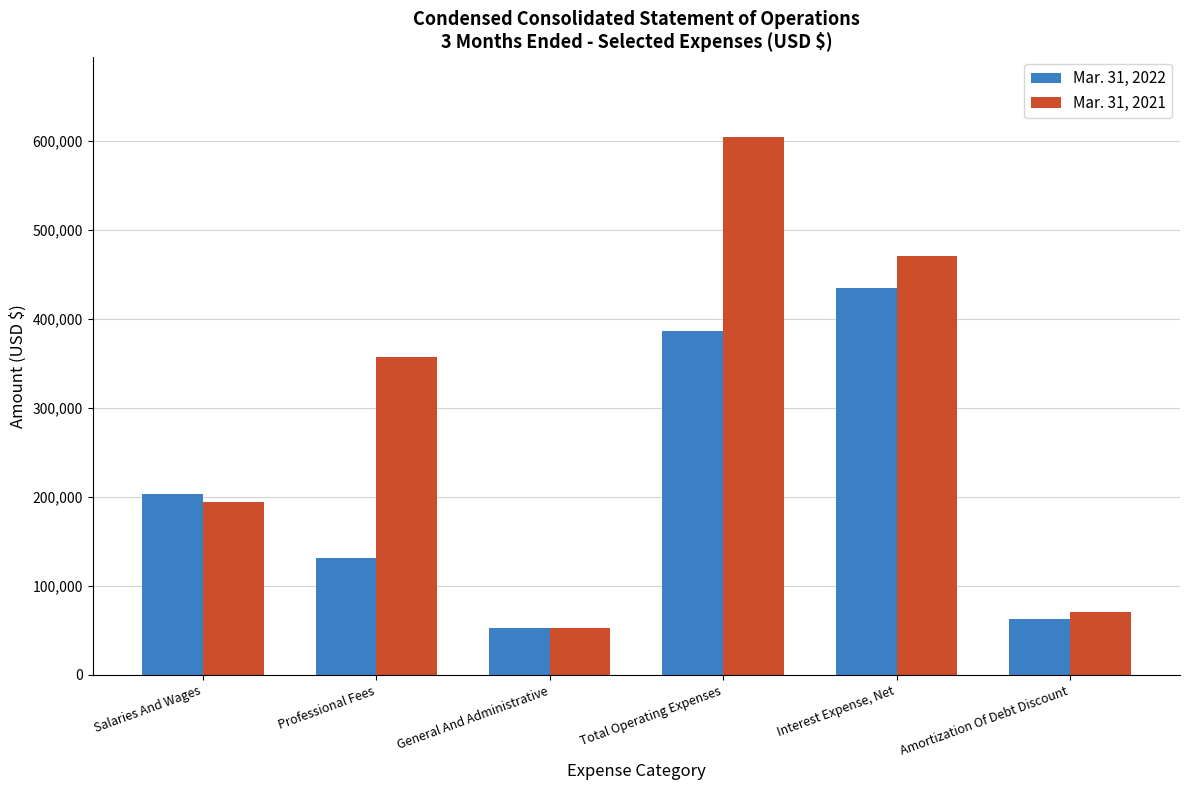

Which category has the highest value in the Mar. 31, 2021 series?

Total Operating Expenses